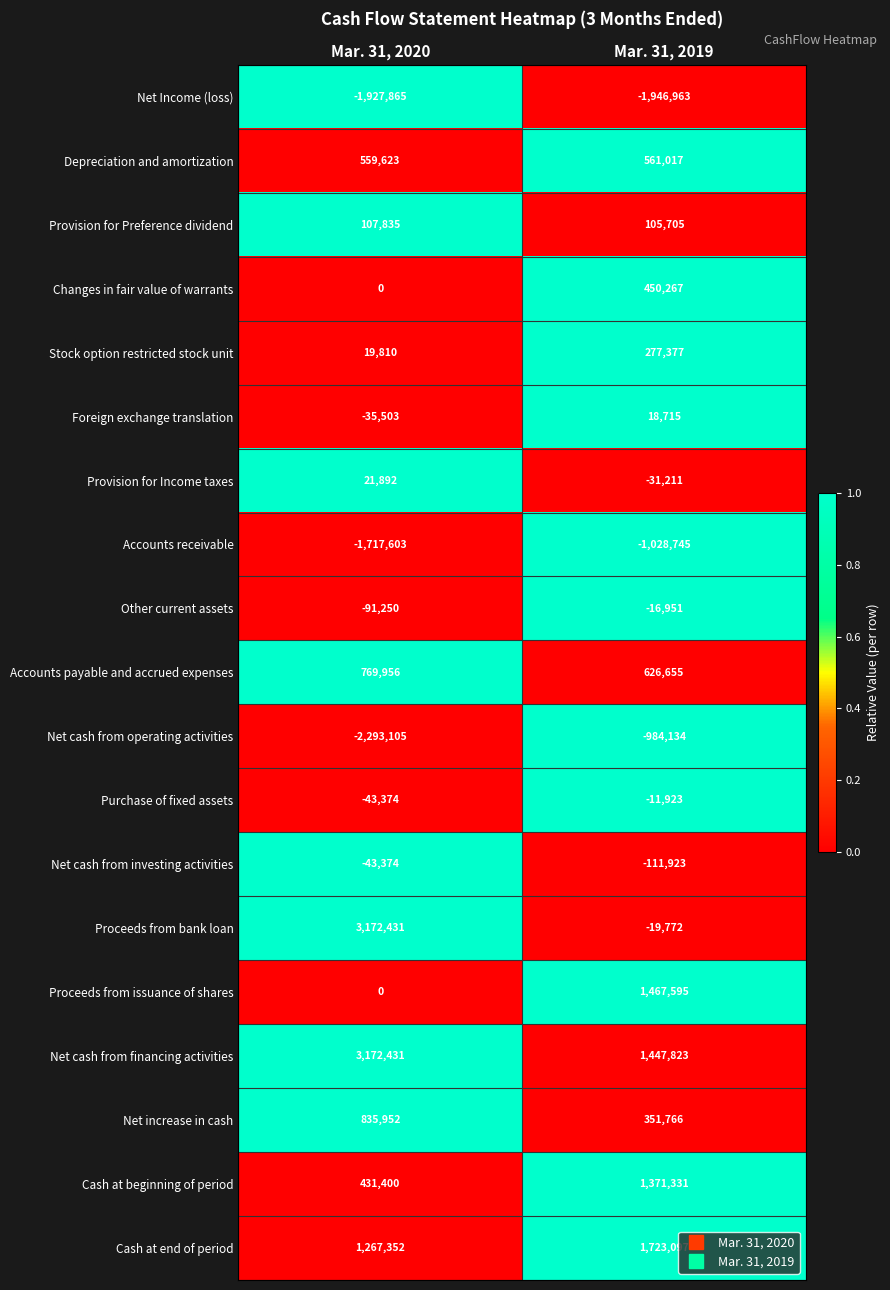

The Changes in fair value of warrants series shows 0 at Mar. 31, 2020. True or false?

True